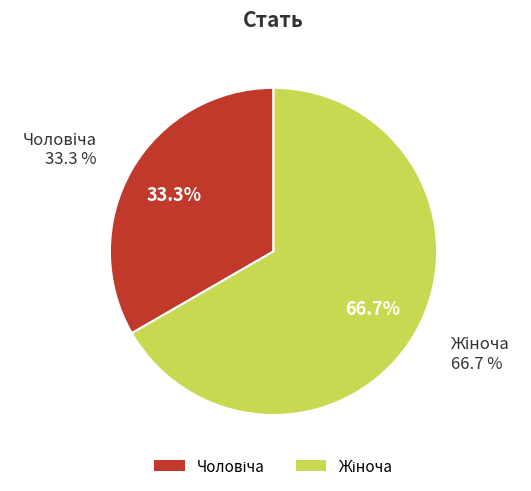

Is it true that Чоловіча is 48% of the pie?

False